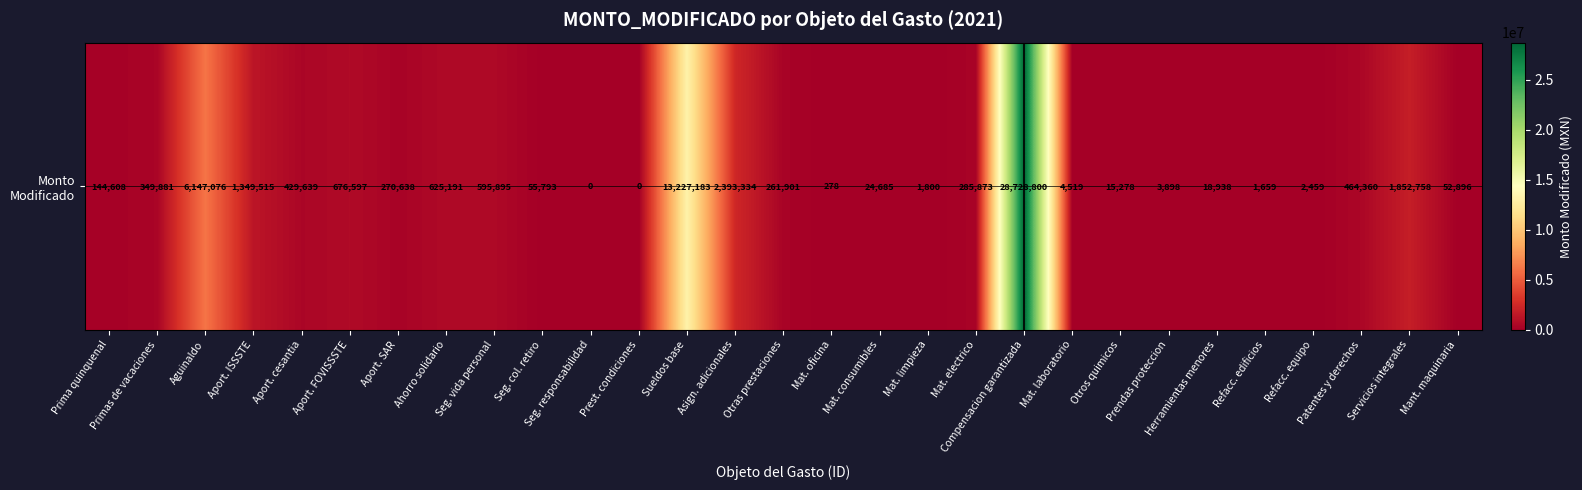

Between Aguinaldo and Seg. responsabilidad, which is larger?

Aguinaldo